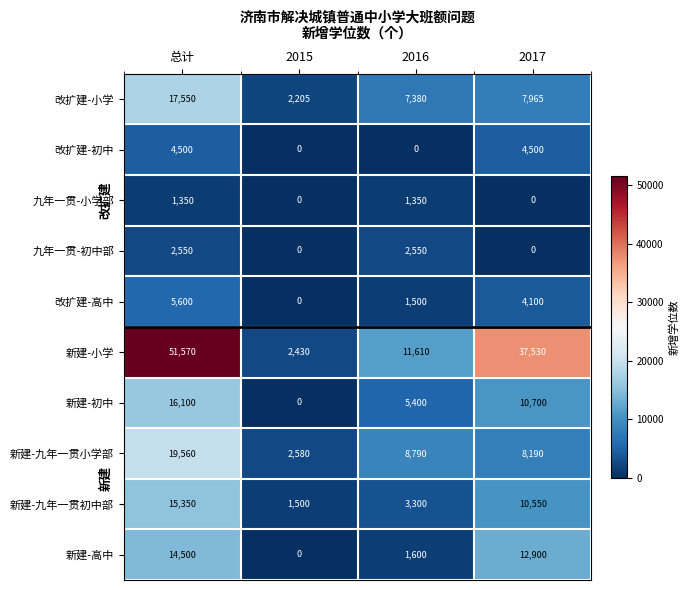

What value does the 改扩建-高中 series have at 2016?

1500